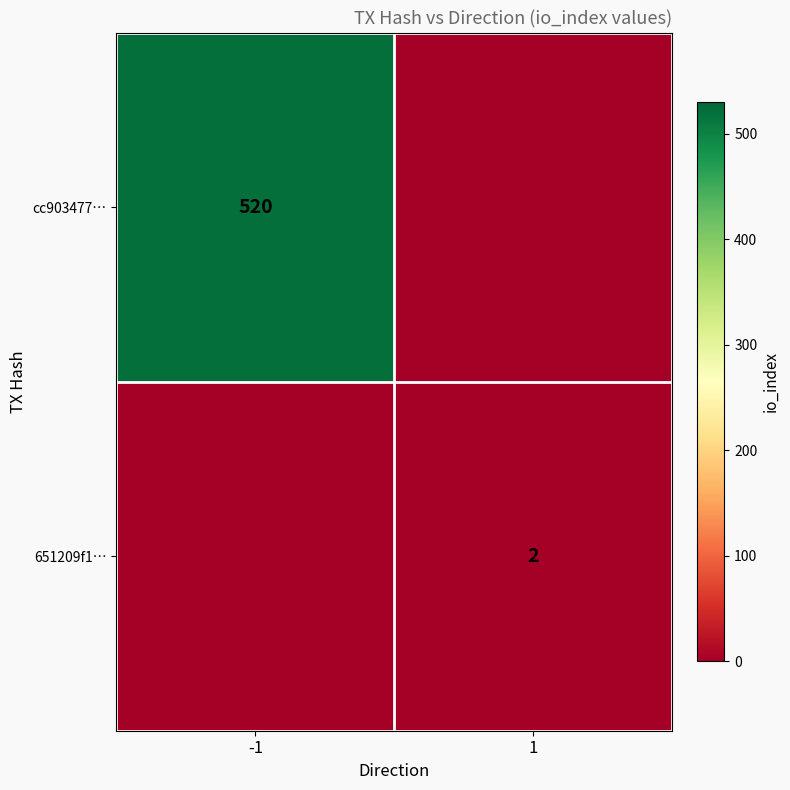

Is it true that 651209f1… equals 3 at 1?

False